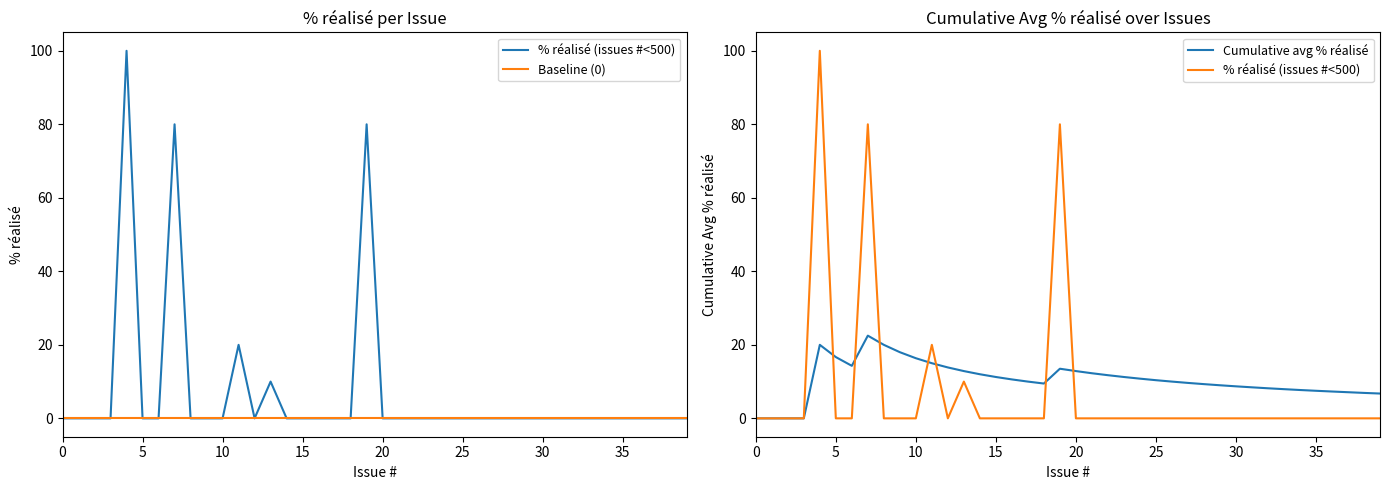

Where is Cumulative avg % réalisé nearest to the value 11?

24